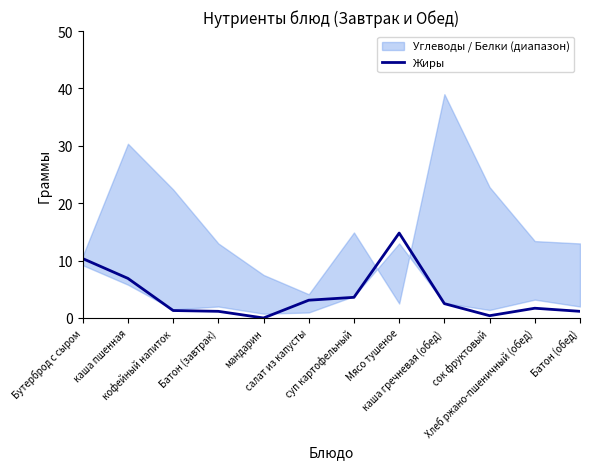

How many interior local peaks (higher than both neighbors) does the data have?

2